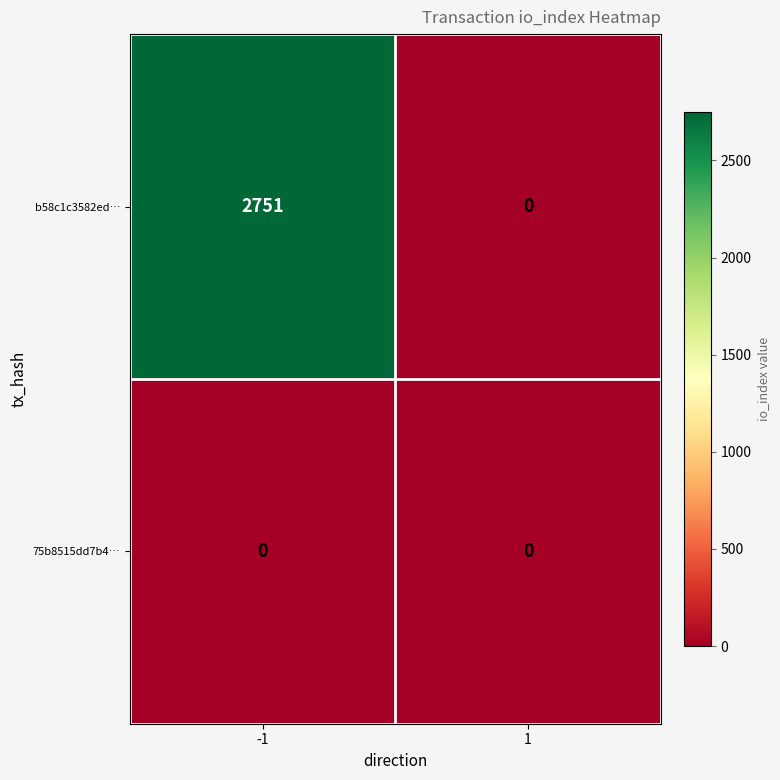

Reading right to left, extract all data points from this chart.

b58c1c3582ed…: 1=0	-1=2751
75b8515dd7b4…: 1=0	-1=0